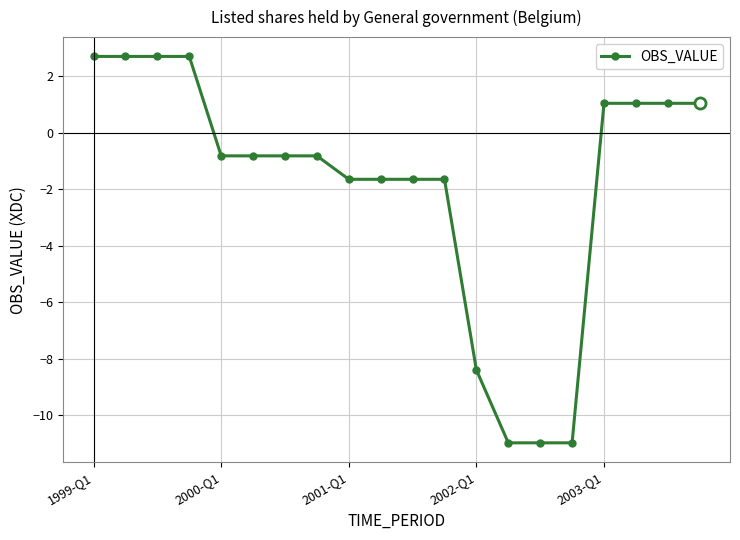

What is the sum of all values?

-36.1